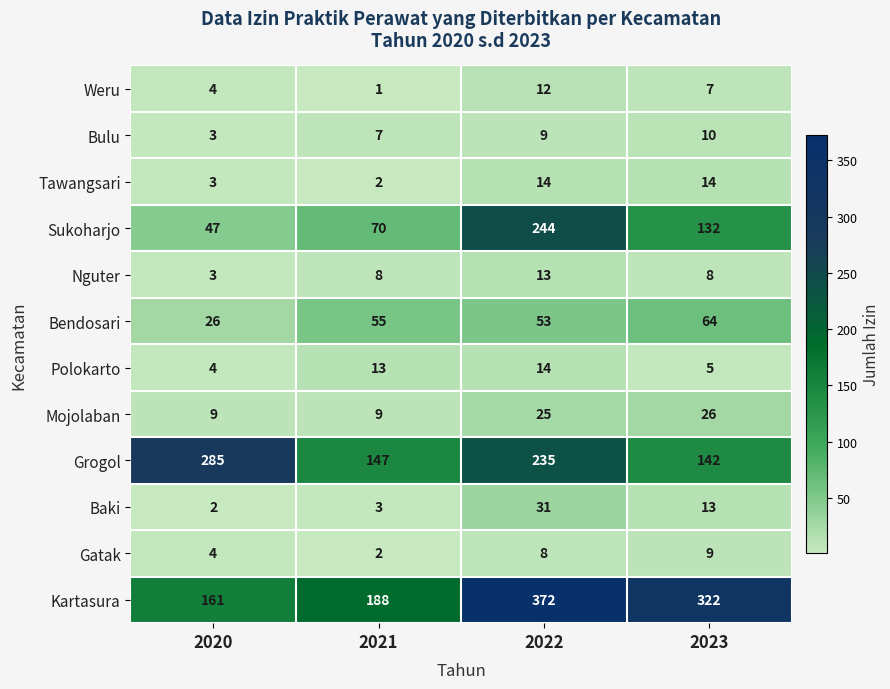

What value does the Sukoharjo series have at 2020?

47